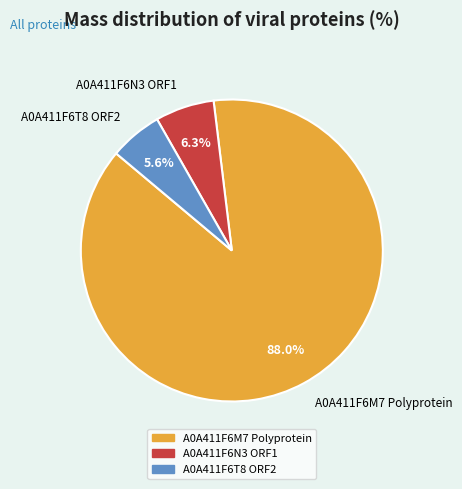

Count the number of slices in the pie.

3